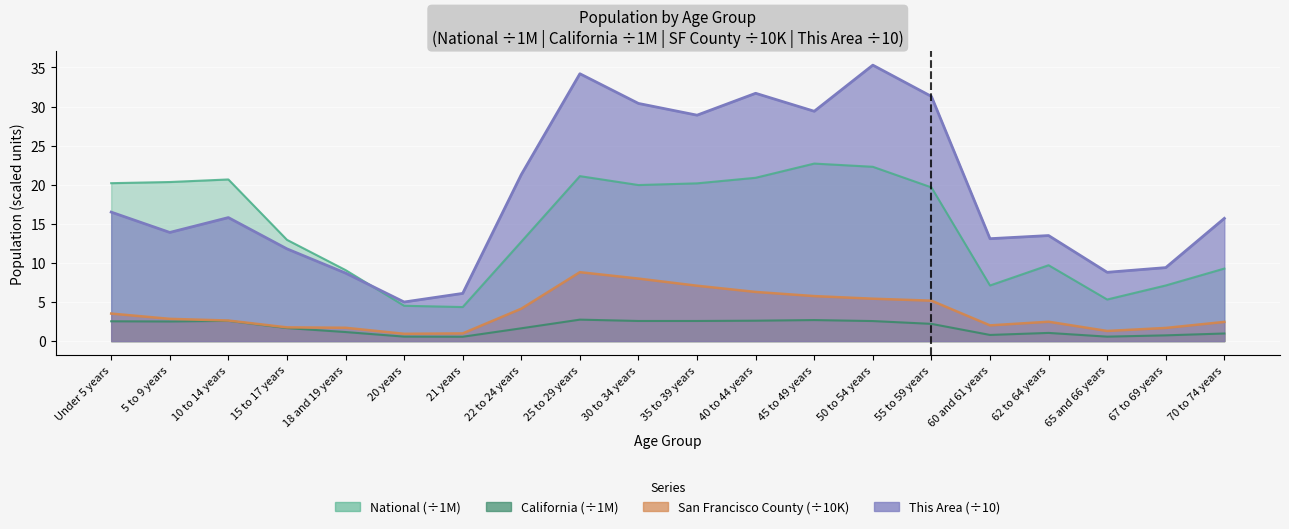

List the labels in order of National value, largest first.

45 to 49 years, 50 to 54 years, 25 to 29 years, 40 to 44 years, 10 to 14 years, 5 to 9 years, Under 5 years, 35 to 39 years, 30 to 34 years, 55 to 59 years, 15 to 17 years, 22 to 24 years, 62 to 64 years, 70 to 74 years, 18 and 19 years, 67 to 69 years, 60 and 61 years, 65 and 66 years, 20 years, 21 years